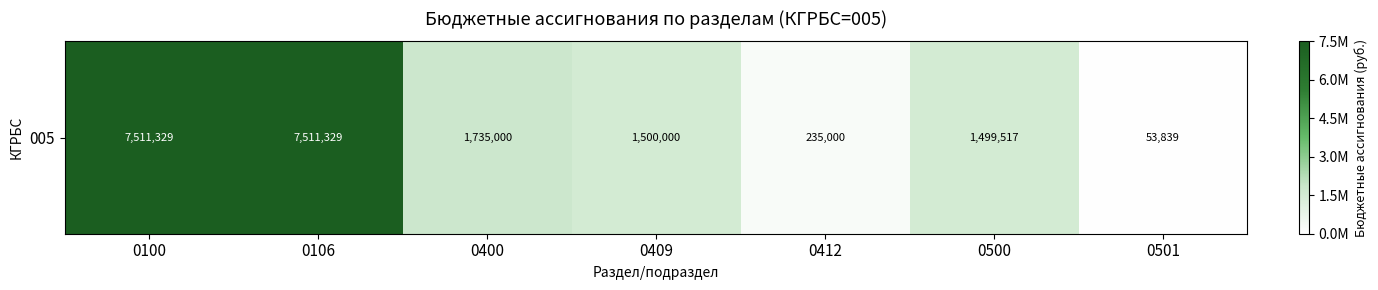

Which has a higher value, 0400 or 0409?

0400